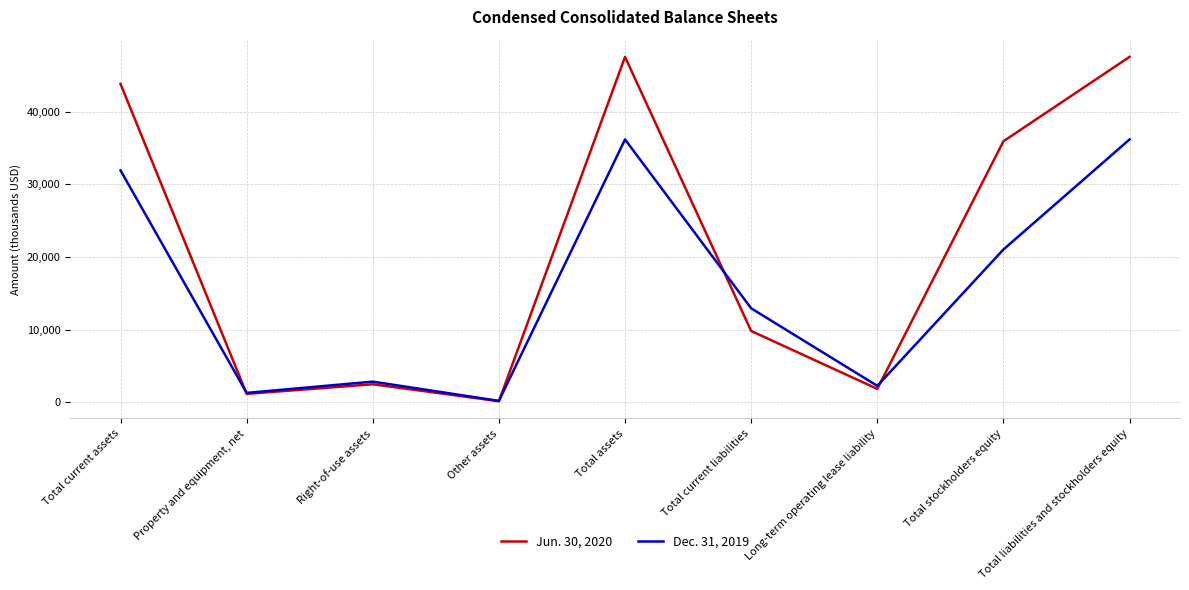

Read the Dec. 31, 2019 value at Total assets.

36188